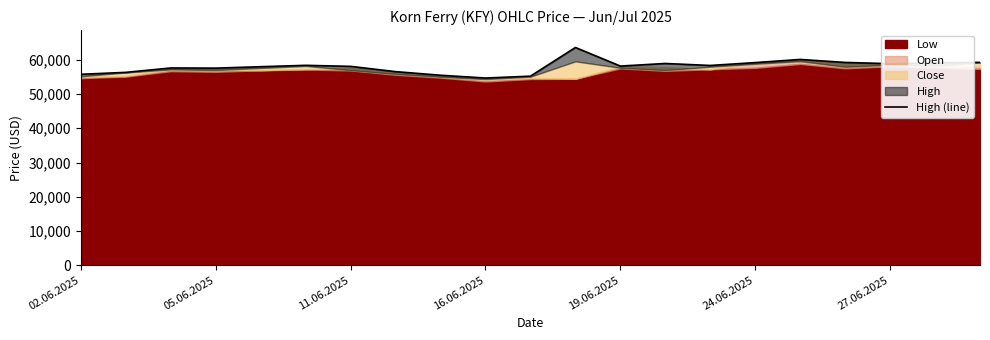

Which category has the highest value across all series?

11